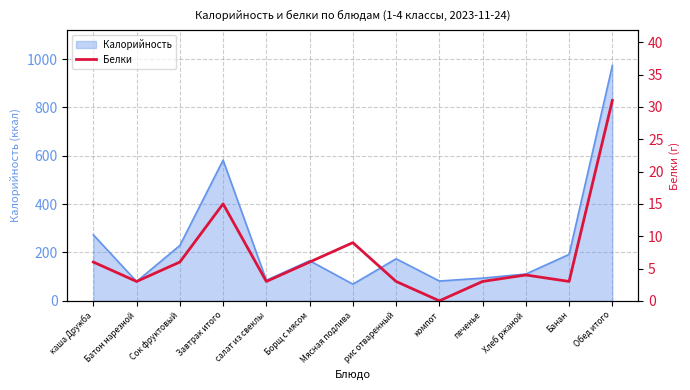

What is the label of the 5th point from the left?

салат из свеклы